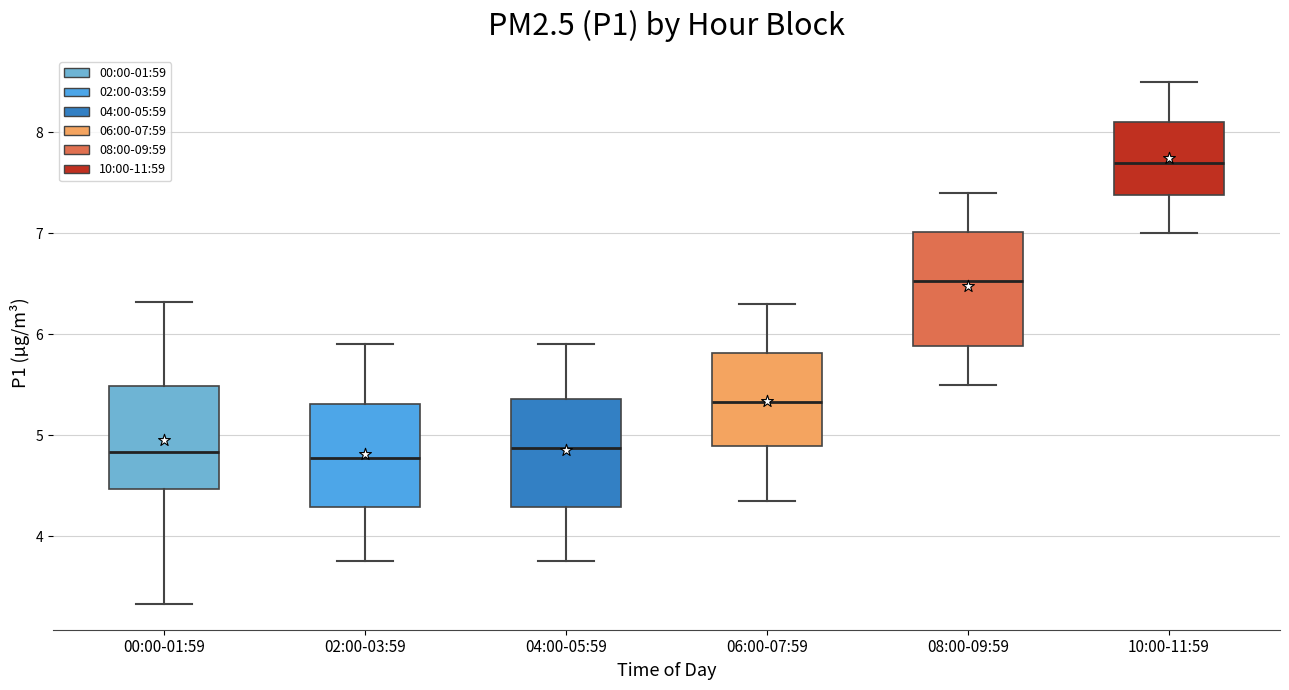

Where is the lower edge of the box for 10:00-11:59 on the y-axis? The values are not printed on the chart, so give them approximately, as read against the axis.

7.4